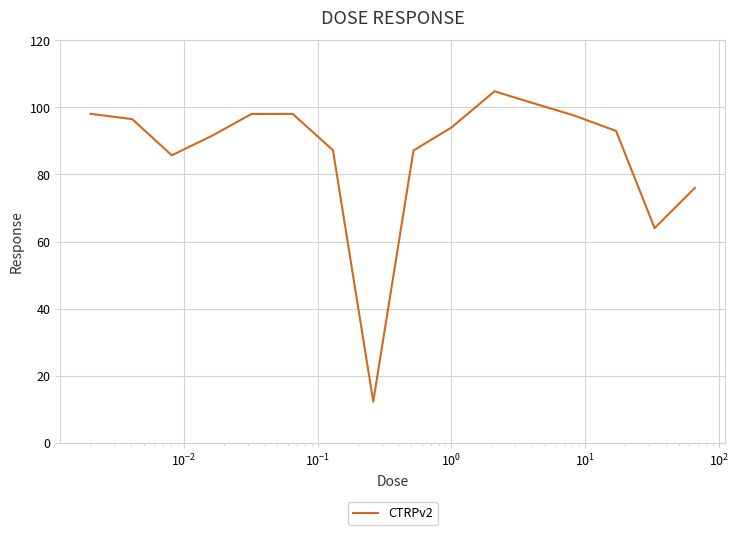

What is the maximum value shown in the chart?

104.8